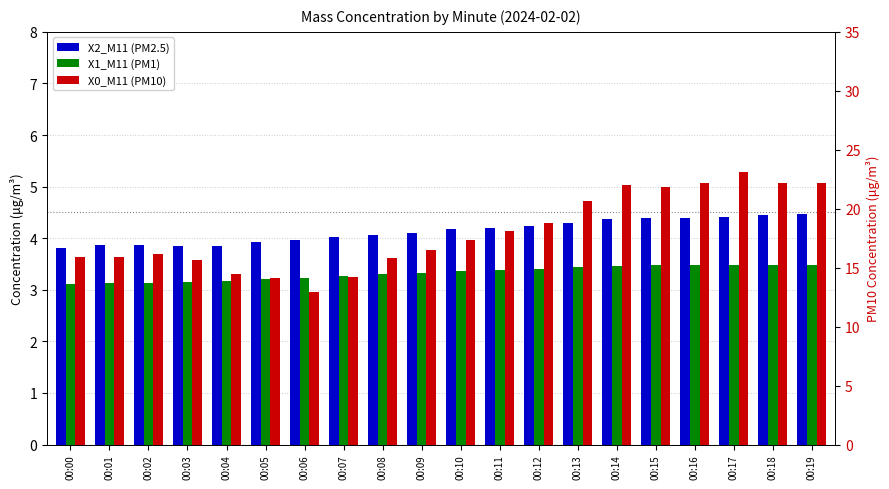

Which series changed the most between 00:12 and 00:17?

X0_M11 (PM10)